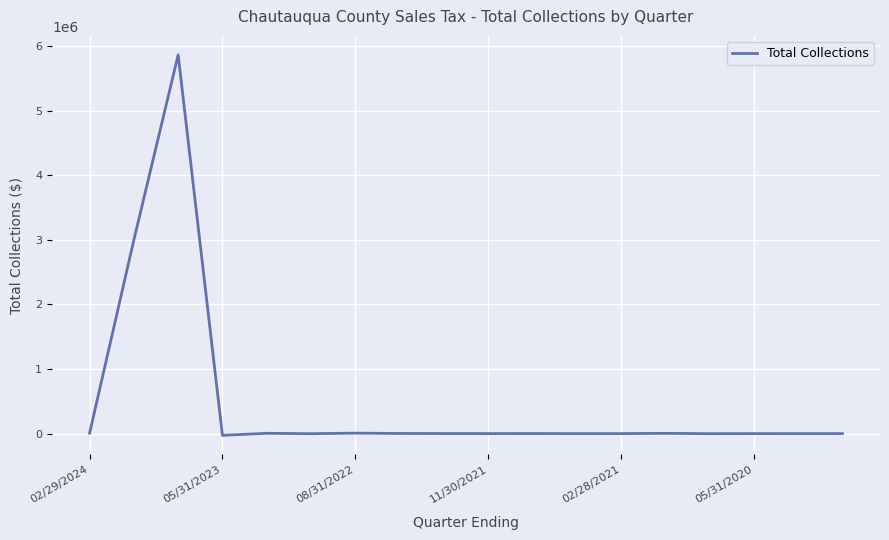

What is the difference between the maximum and minimum values?

5894292.2